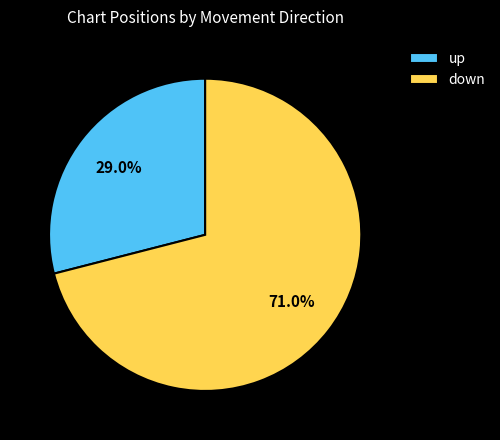

To the nearest percent, what is the difference between the largest and smallest slice percentages?

42%